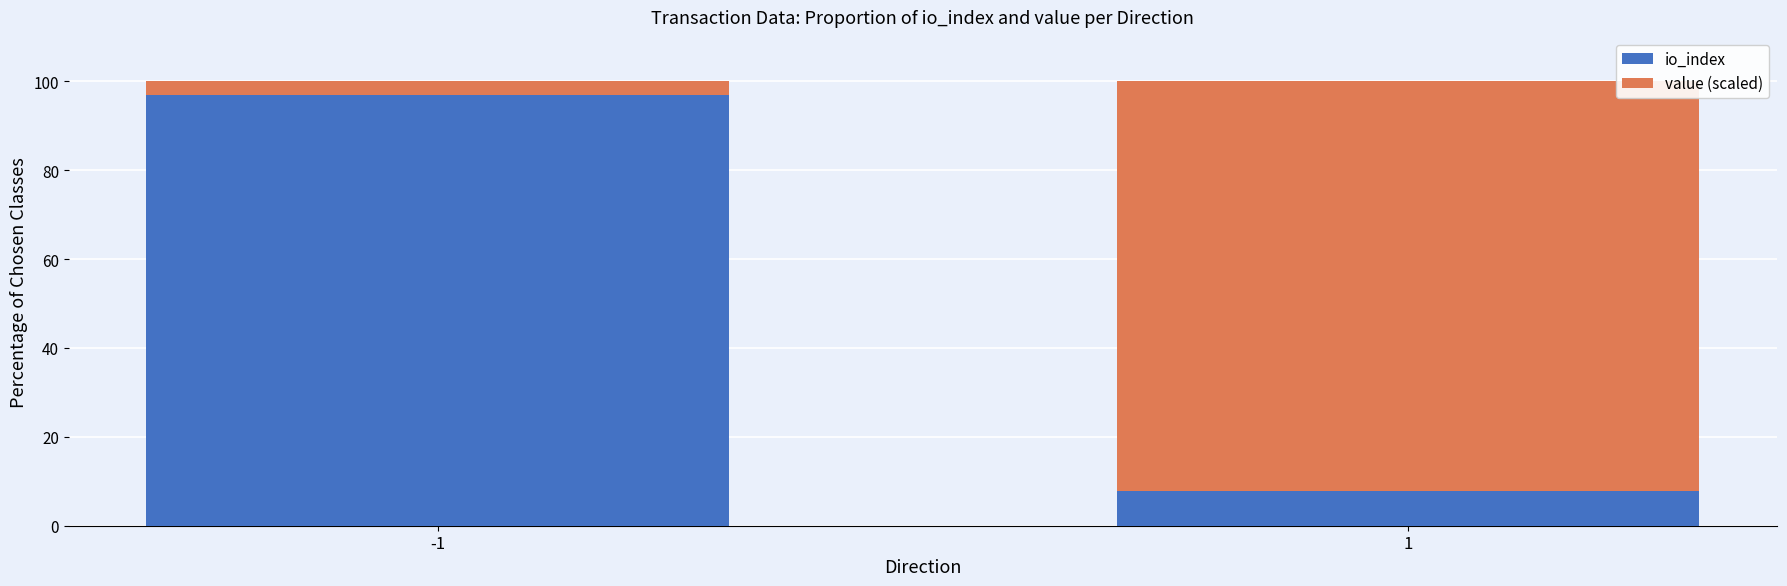

Does the chart contain stacked bars?

Yes